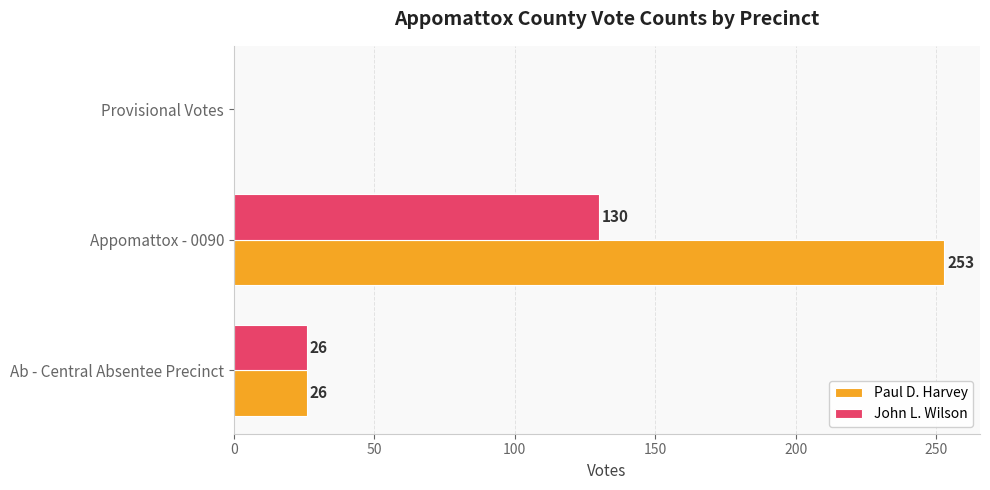

What is the average value of the John L. Wilson series?

52